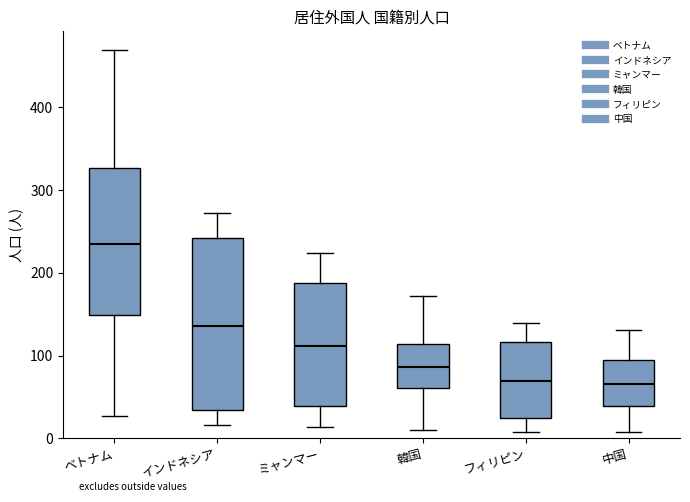

Where does the upper whisker of the box for ベトナム end on the y-axis? The values are not printed on the chart, so give them approximately, as read against the axis.

470